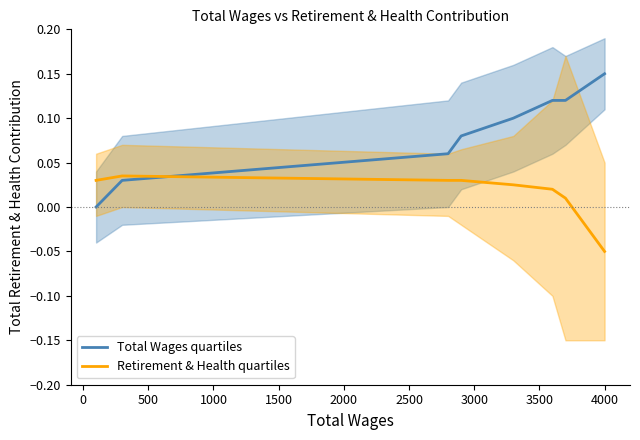

How many intersections are there between Retirement & Health quartiles and Total Wages quartiles?

1